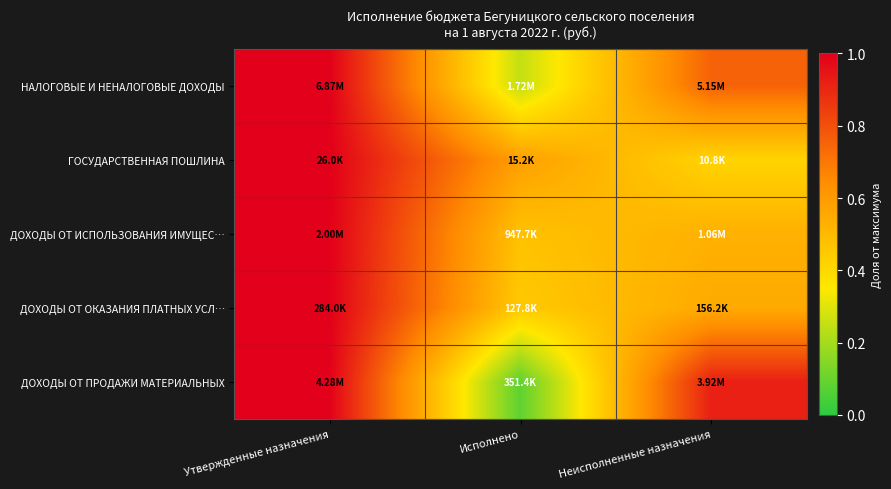

Reading left to right, transcribe all the data shown in this chart.

НАЛОГОВЫЕ И НЕНАЛОГОВЫЕ ДОХОДЫ: Утвержденные назначения=1.0	Исполнено=0.3	Неисполненные назначения=0.8
ГОСУДАРСТВЕННАЯ ПОШЛИНА: Утвержденные назначения=1.0	Исполнено=0.6	Неисполненные назначения=0.4
ДОХОДЫ ОТ ИСПОЛЬЗОВАНИЯ ИМУЩЕС…: Утвержденные назначения=1.0	Исполнено=0.5	Неисполненные назначения=0.5
ДОХОДЫ ОТ ОКАЗАНИЯ ПЛАТНЫХ УСЛ…: Утвержденные назначения=1.0	Исполнено=0.4	Неисполненные назначения=0.6
ДОХОДЫ ОТ ПРОДАЖИ МАТЕРИАЛЬНЫХ: Утвержденные назначения=1.0	Исполнено=0.1	Неисполненные назначения=0.9